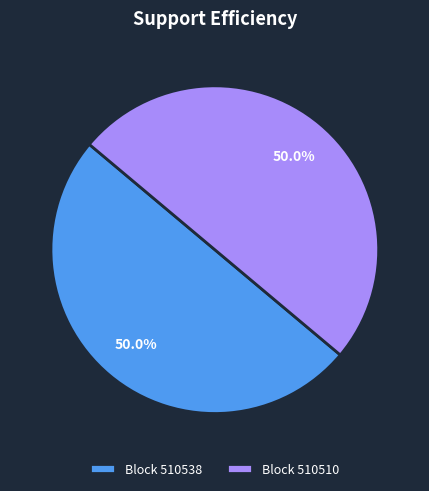

Approximately how many times larger is the value at Block 510538 compared to Block 510510?

1.0